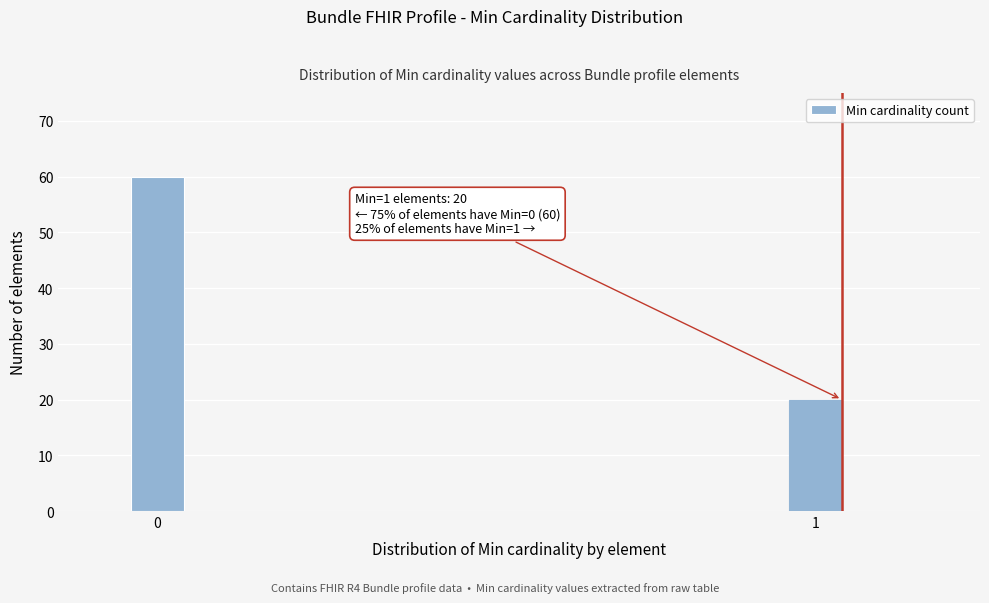

Reading right to left, transcribe all the data shown in this chart.

20	60